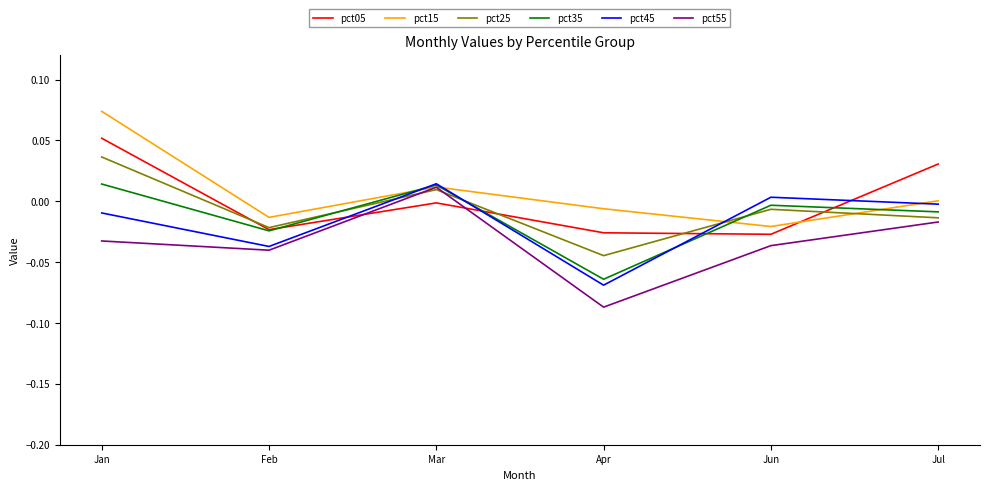

What position from the left is Jan?

1